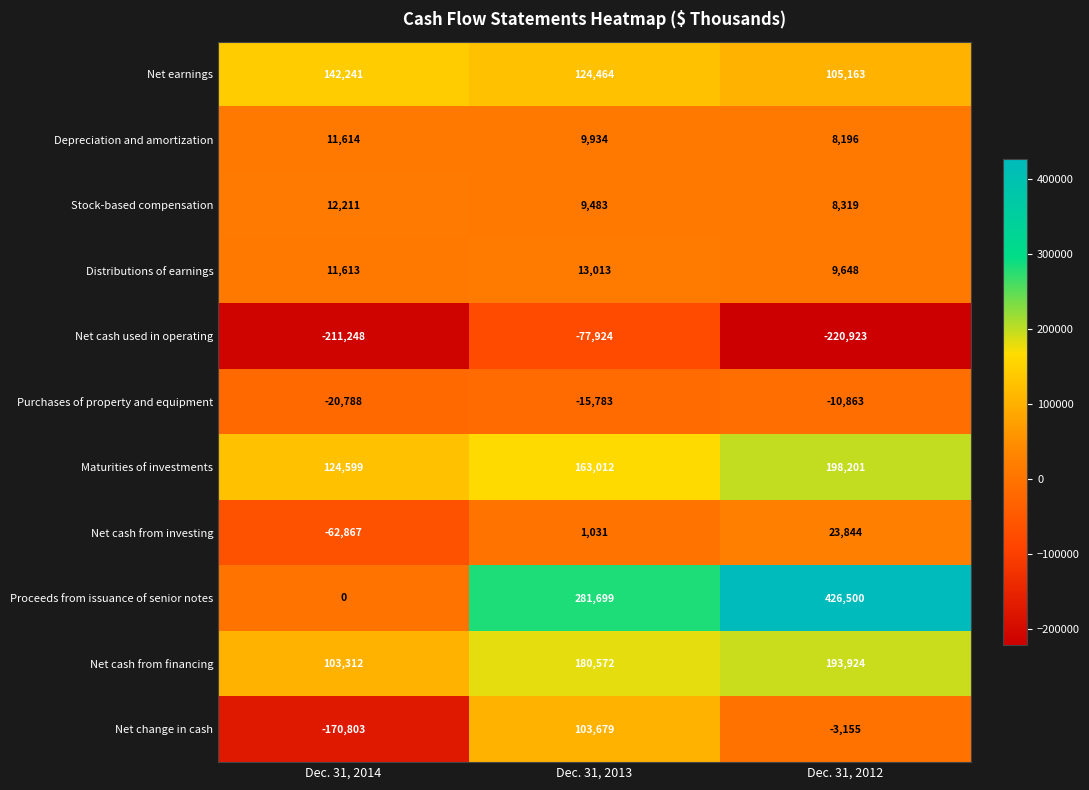

The Net cash from financing series shows 142505 at Dec. 31, 2014. True or false?

False